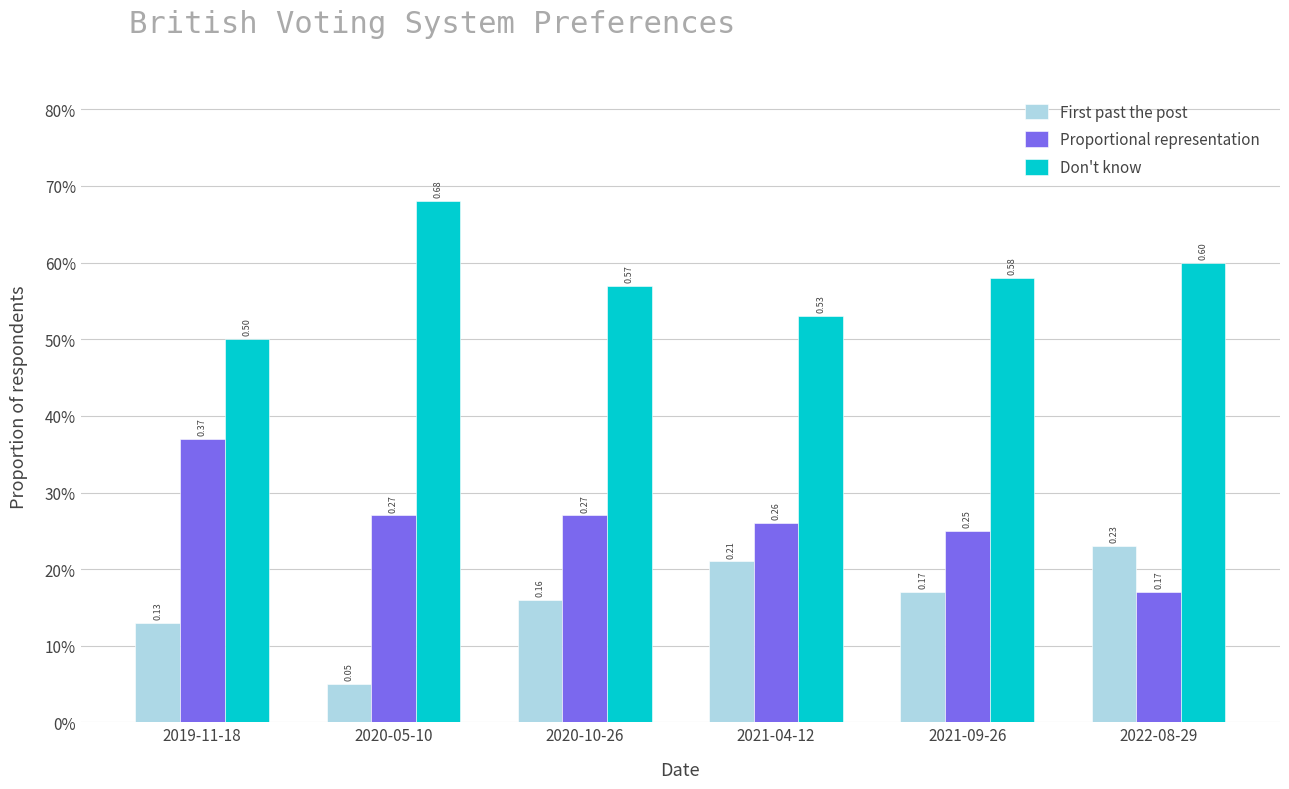

What is the total value across all series at 2022-08-29?

1.0